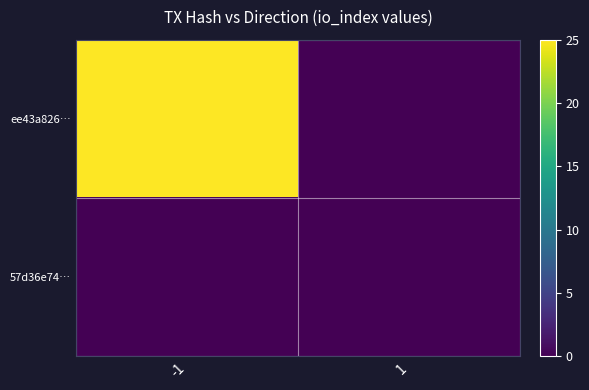

Reading right to left, transcribe all the data shown in this chart.

ee43a826…: 1=0	-1=25
57d36e74…: 1=0	-1=0